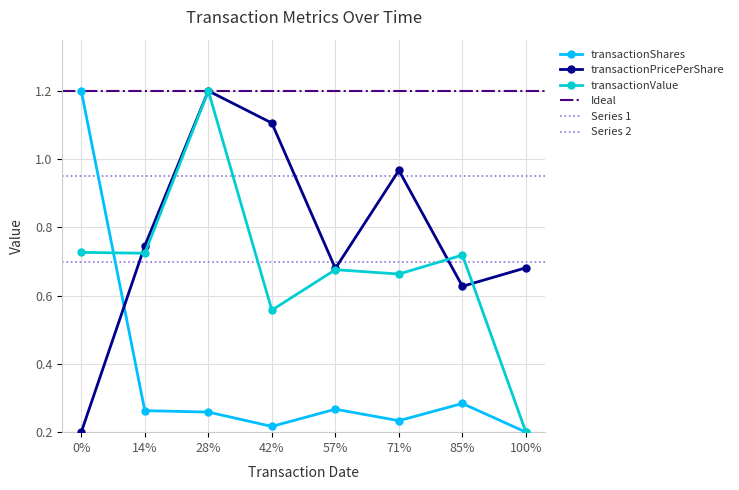

Is it true that transactionPricePerShare equals 0.7 at 100%?

False